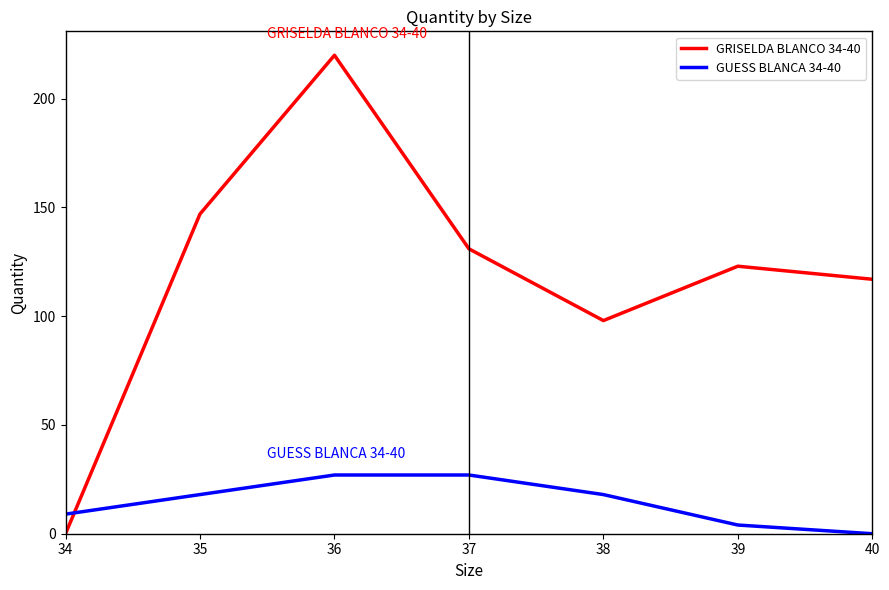

List the series in order of their overall mean, highest first.

GRISELDA BLANCO 34-40, GUESS BLANCA 34-40